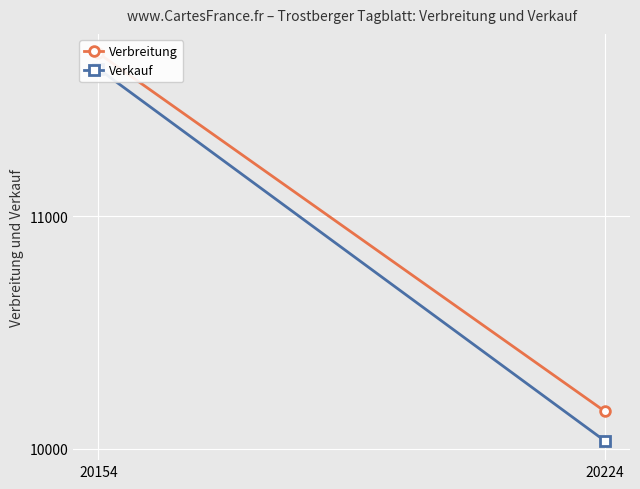

How many lines are shown in the chart?

2